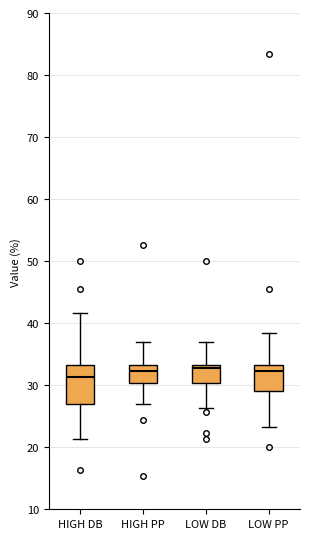

Which box is the tallest, from its lower edge to its upper edge?

HIGH DB